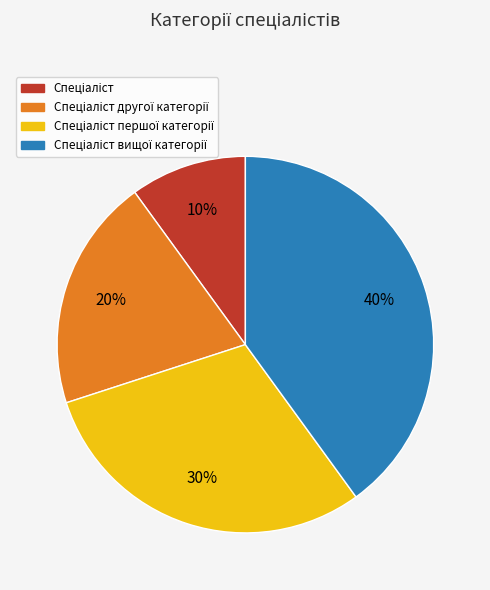

How many segments does this pie chart have?

4